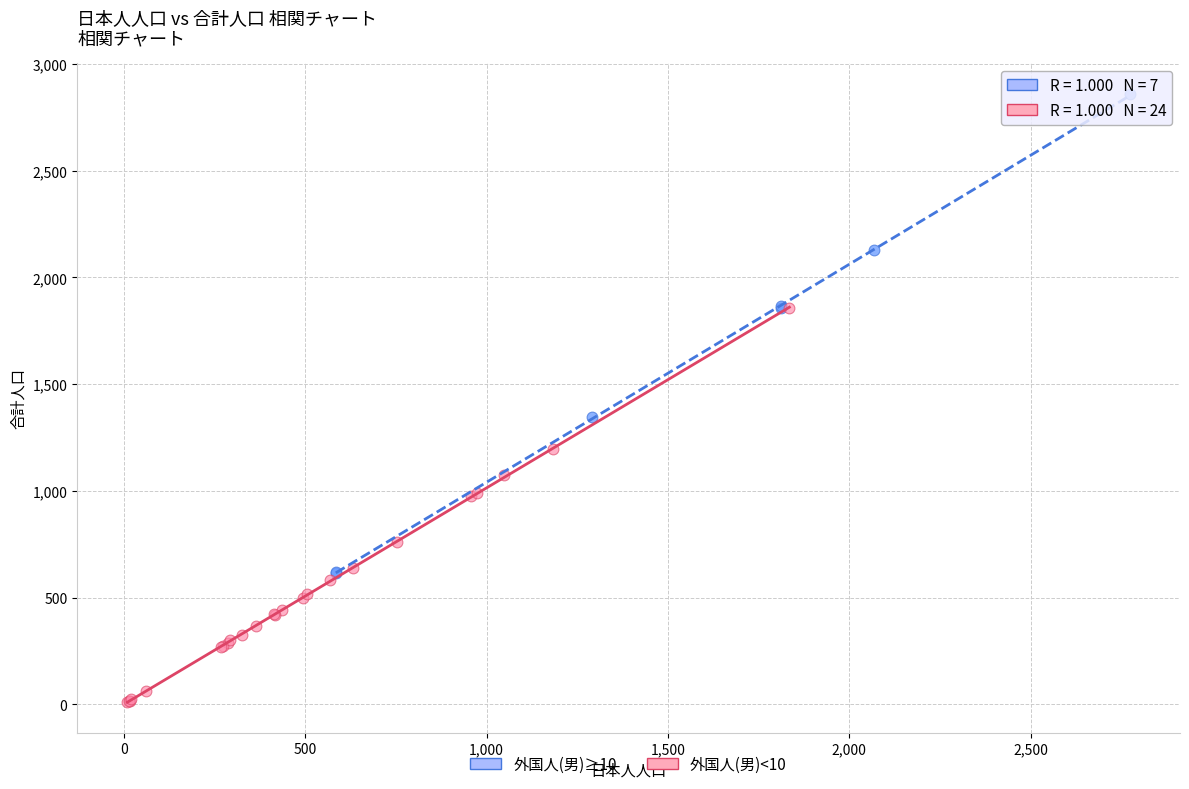

Which series has the widest spread of Y values?

外国人(男)≥10